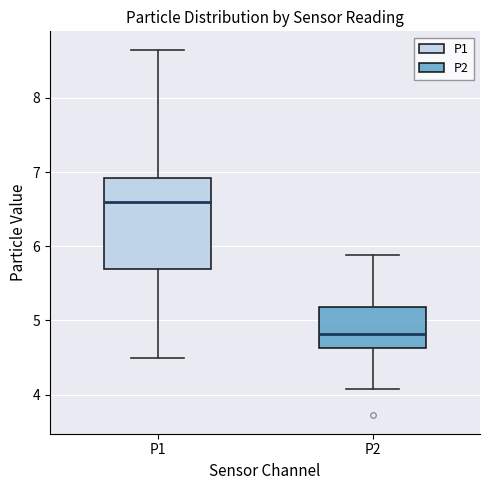

Comparing the boxes themselves (not the whiskers), which one is the tallest?

P1